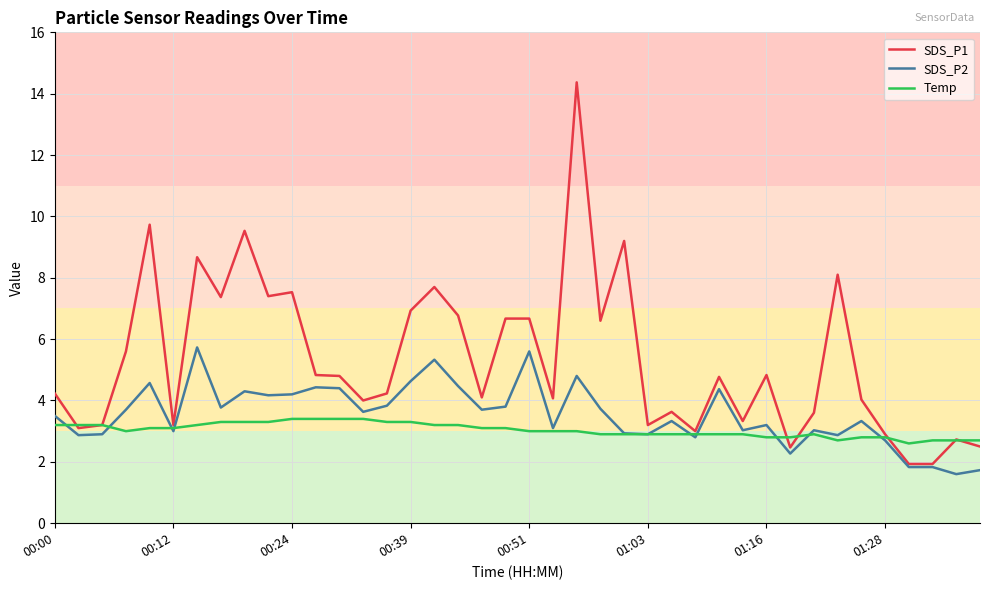

Which series has the largest total across all categories?

SDS_P1